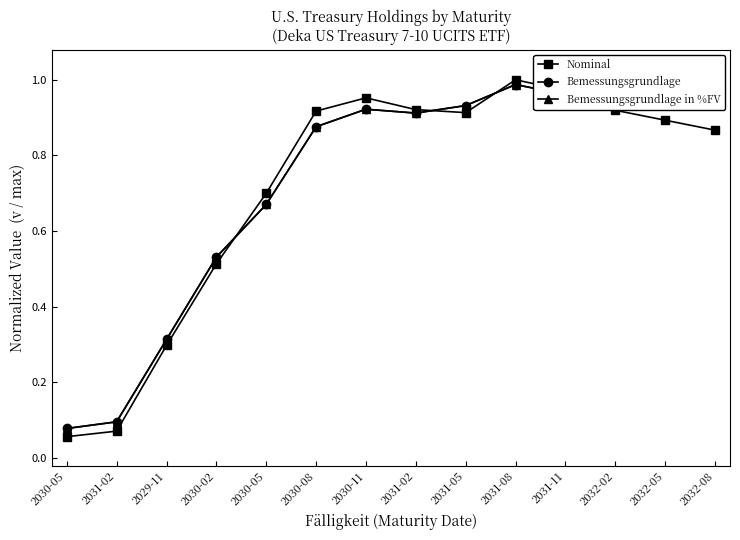

Reading left to right, transcribe all the data shown in this chart.

Nominal: 0.1	0.1	0.3	0.5	0.7	0.9	1.0	0.9	0.9	1.0	1.0	0.9	0.9	0.9
Bemessungsgrundlage: 0.1	0.1	0.3	0.5	0.7	0.9	0.9	0.9	0.9	1.0	1.0	1.0	1.0	1.0
Bemessungsgrundlage in %FV: 0.1	0.1	0.3	0.5	0.7	0.9	0.9	0.9	0.9	1.0	1.0	1.0	1.0	1.0